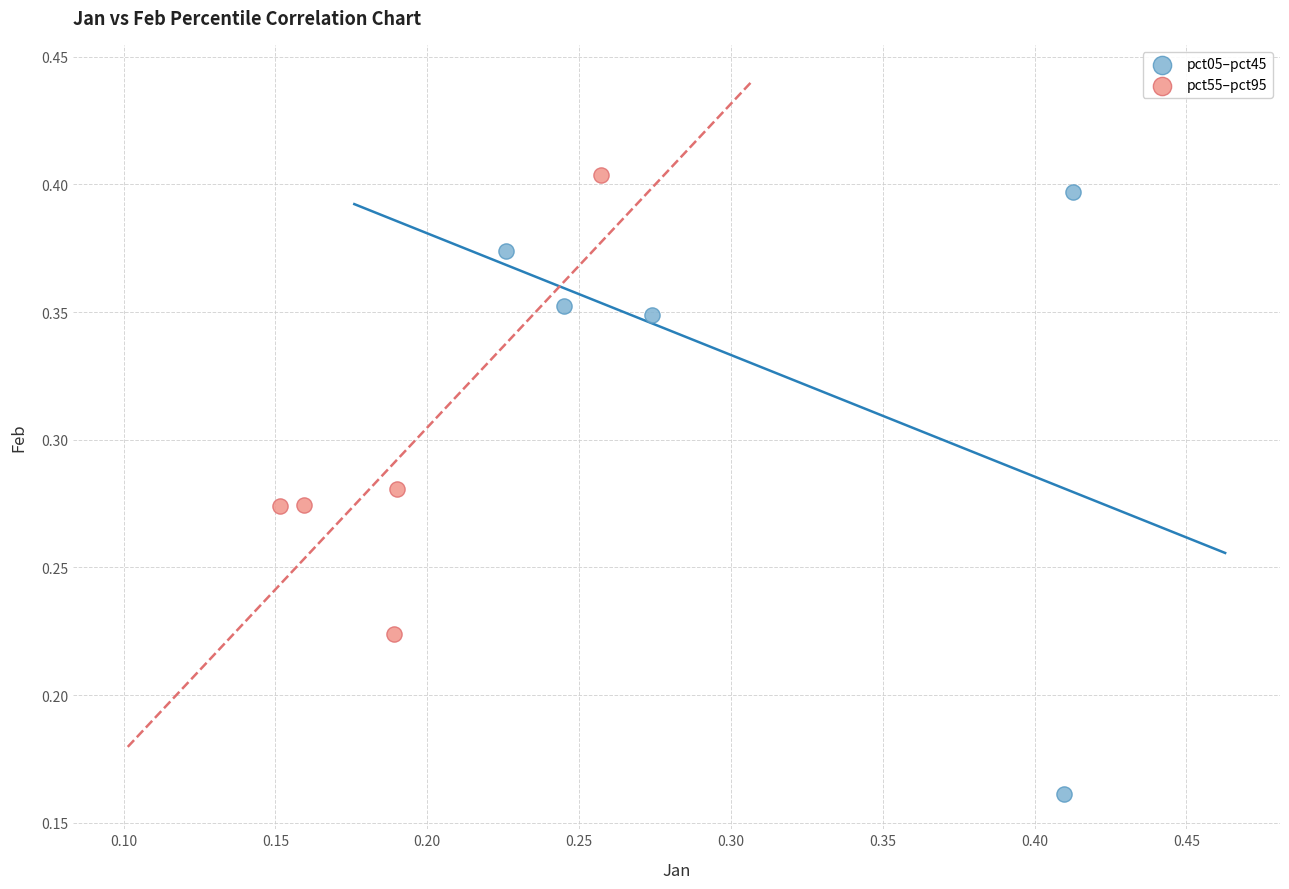

Which series has the largest Y range (max minus min)?

pct05–pct45